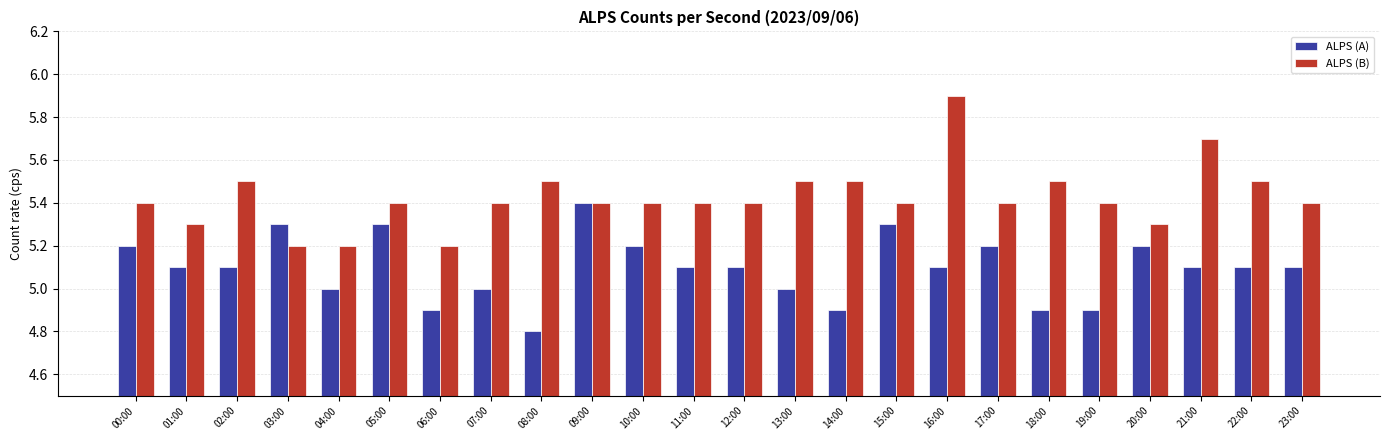

What are all the series names shown in the legend?

ALPS (A), ALPS (B)